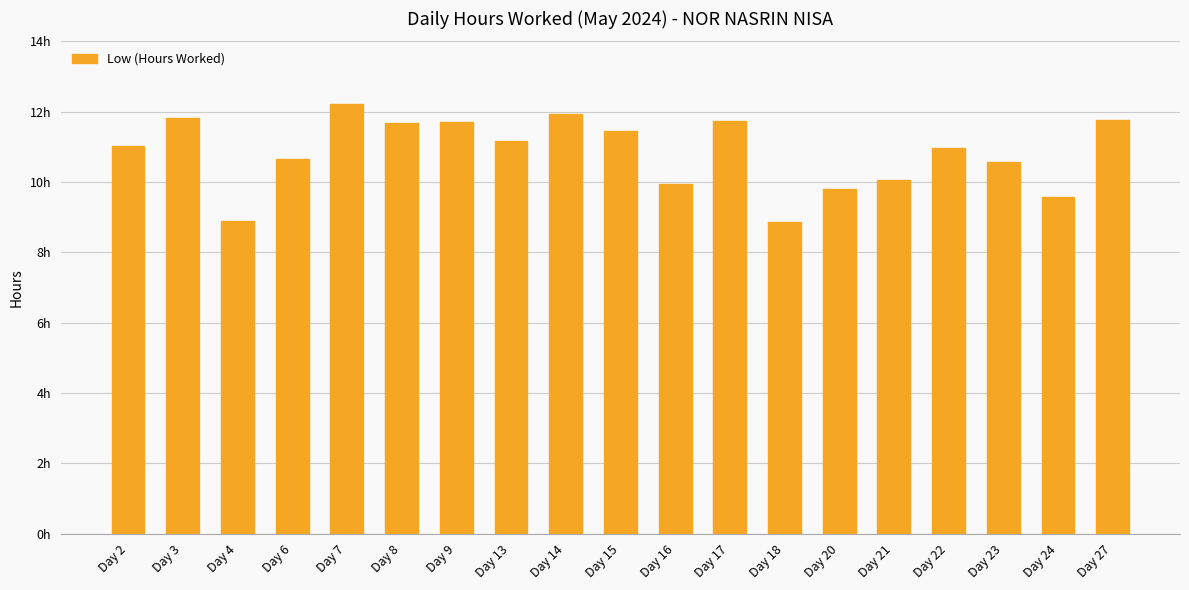

Does the chart contain any negative values?

No